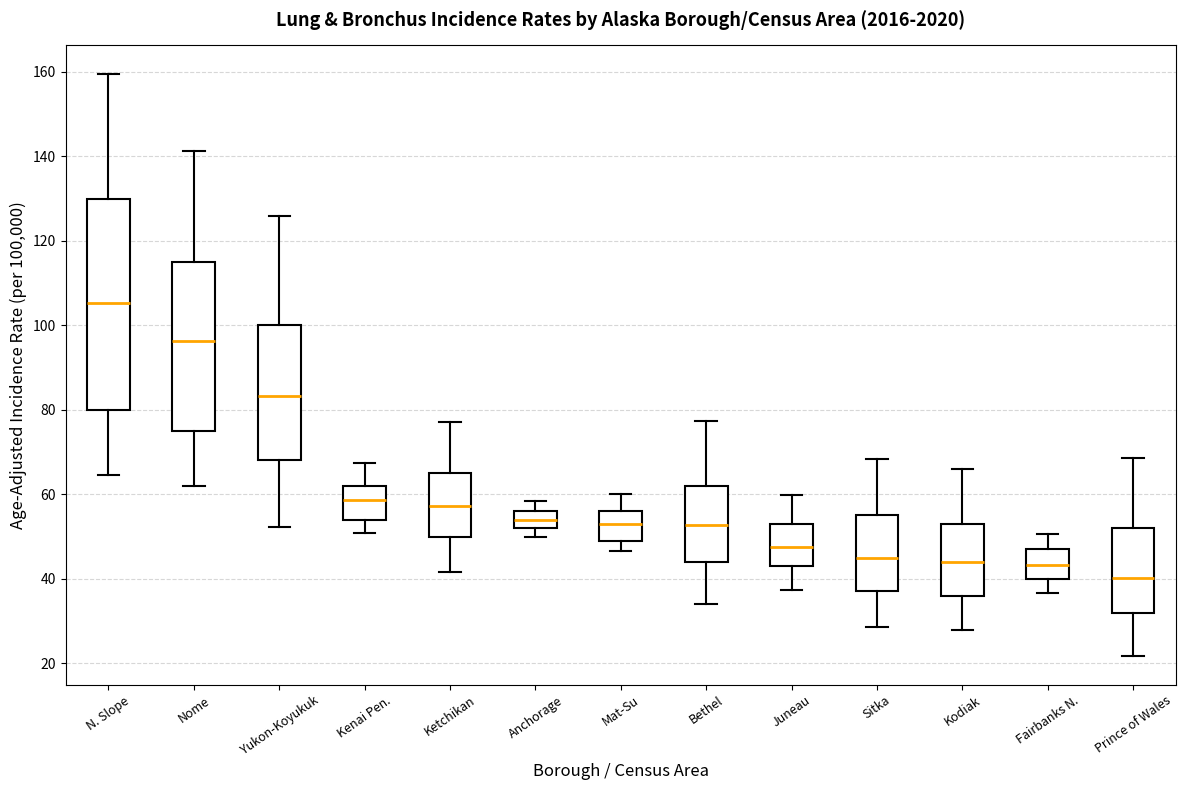

Which box's median line is the lowest?

Prince of Wales